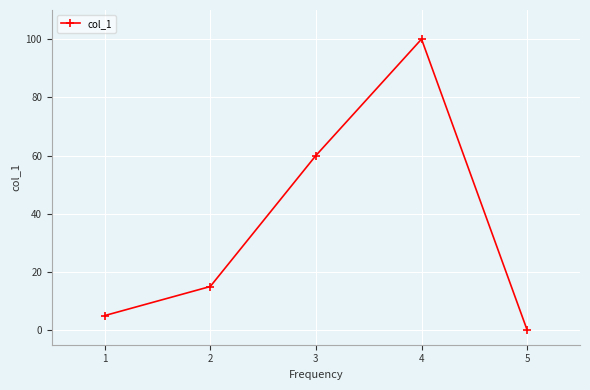

What is the sum of all values?

180